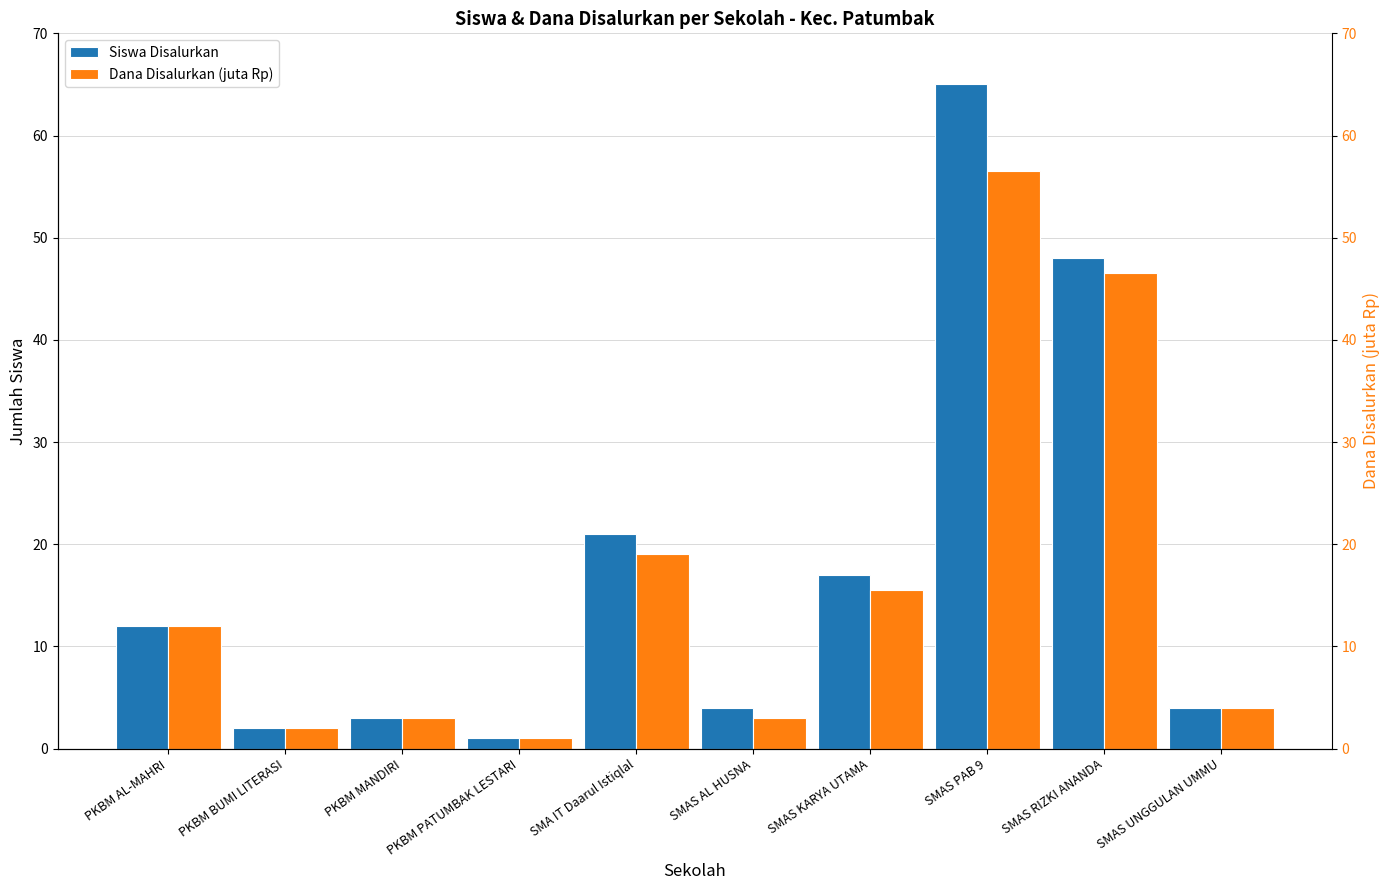

What is the value of the Siswa Disalurkan bar at the 10th from the left?

4.0